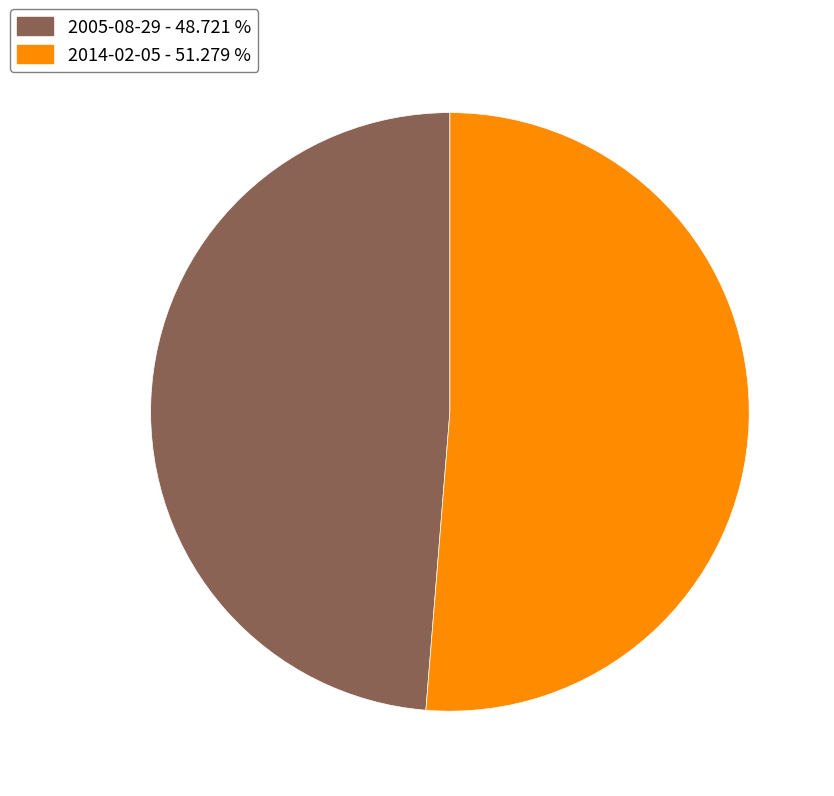

Combined, do 2005-08-29 - 48.721 % and 2014-02-05 - 51.279 % account for over 50%?

Yes